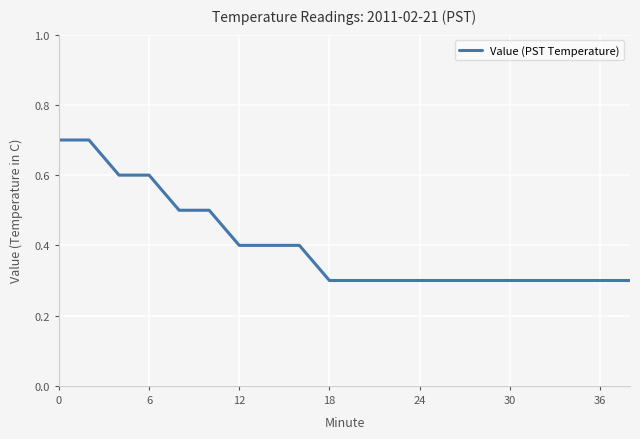

What is the greatest value displayed?

0.7